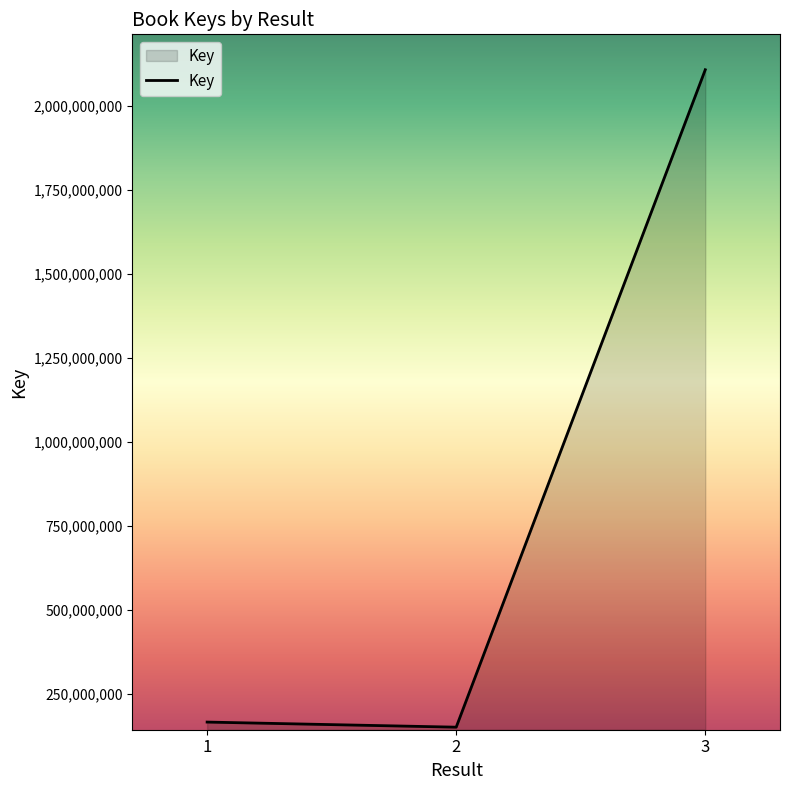

How many series are shown in this chart?

1